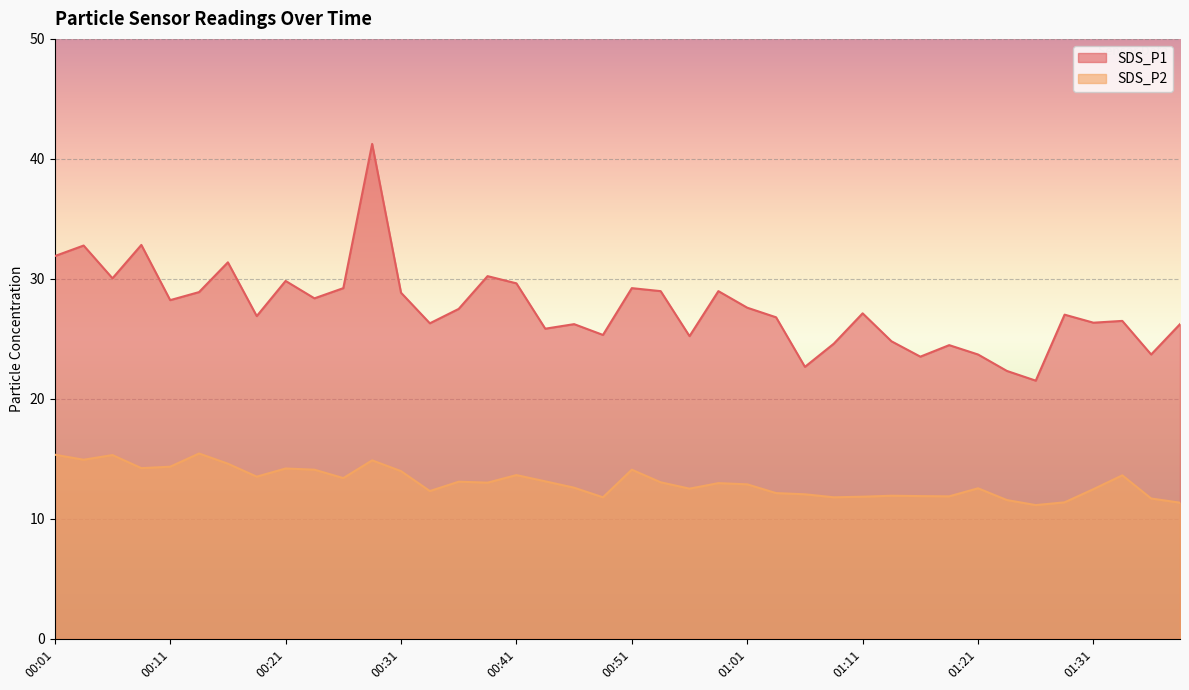

Where does the SDS_P1 series first go above 27?

00:01